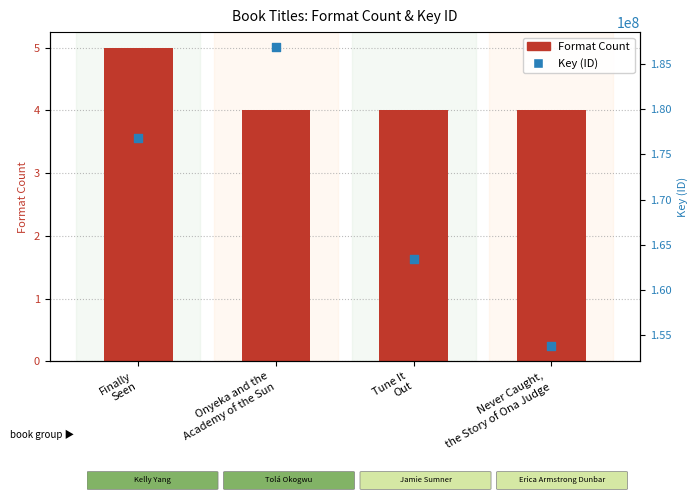

What are all the series names shown in the legend?

Format Count, Key (ID)